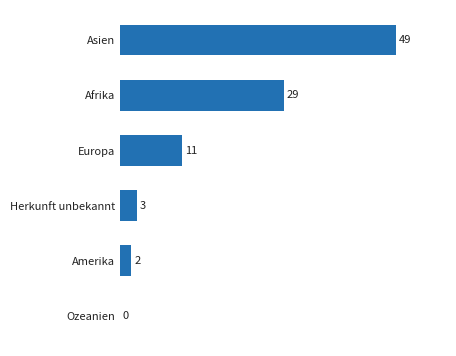

What is the sum of the values at Amerika and Herkunft unbekannt?

5